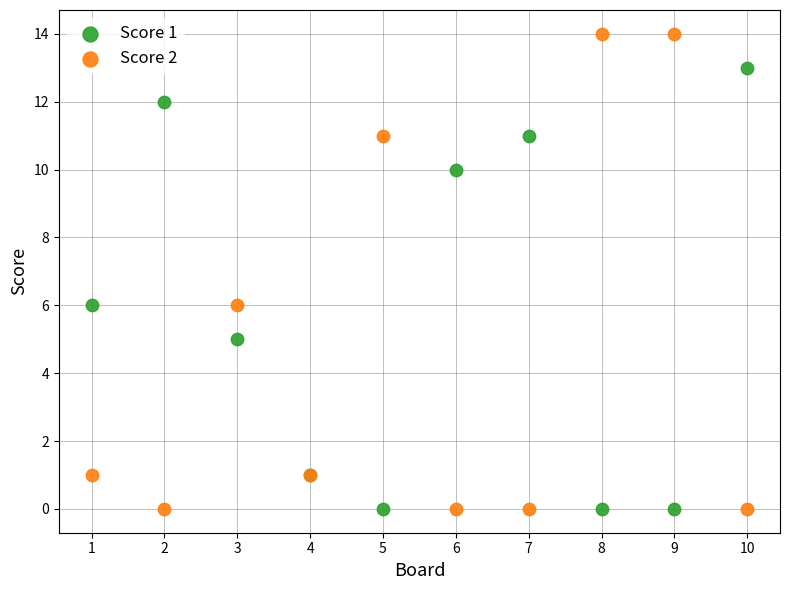

Which series has the largest Y range (max minus min)?

Score 2